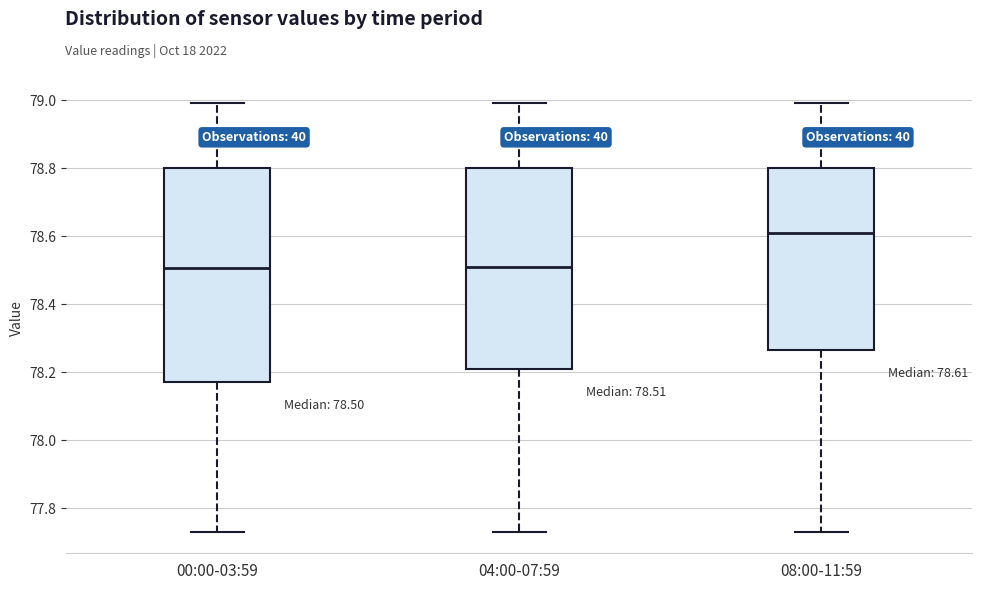

Which box is the tallest, from its lower edge to its upper edge?

00:00-03:59